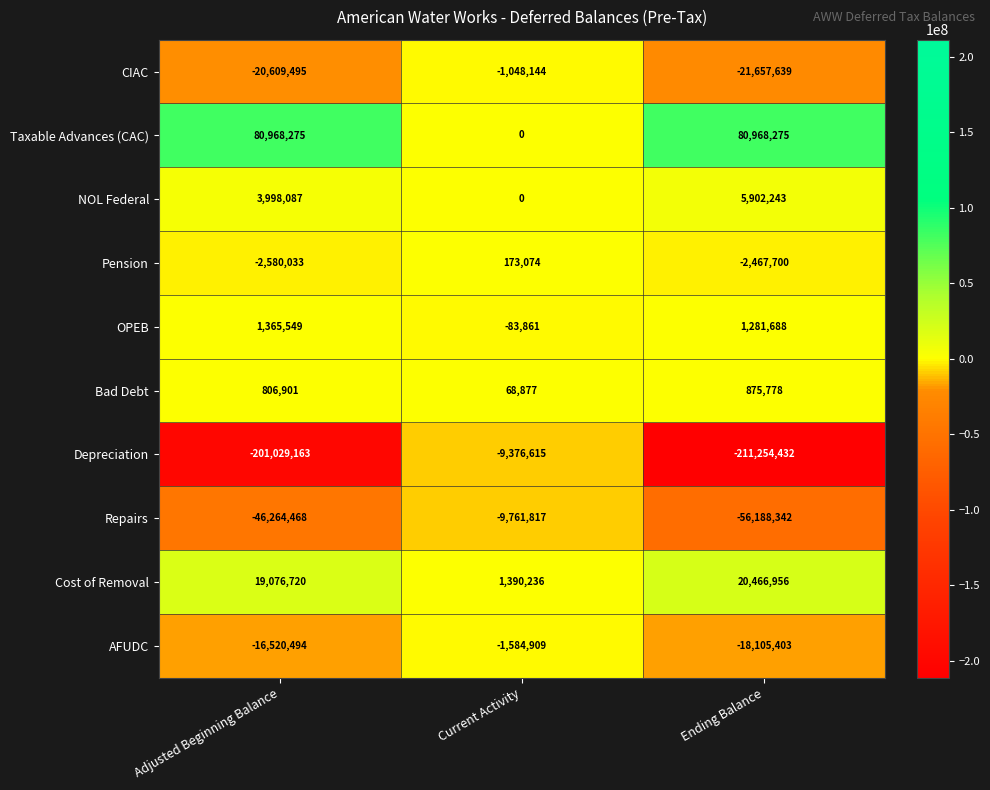

Which category has the highest value in the CIAC series?

Current Activity